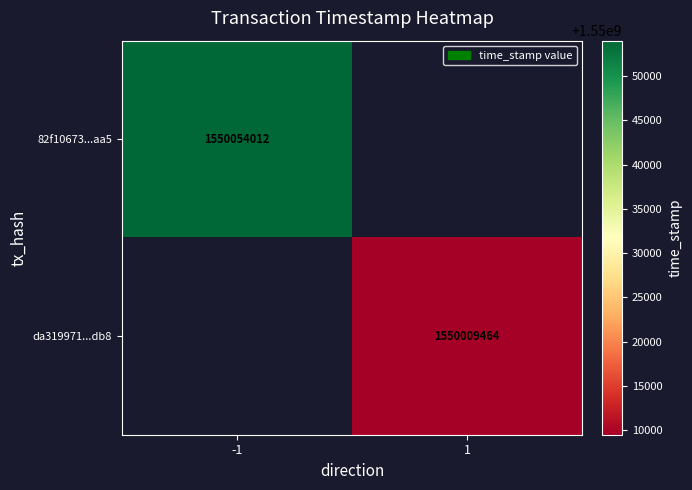

How many categories are shown in the chart?

2